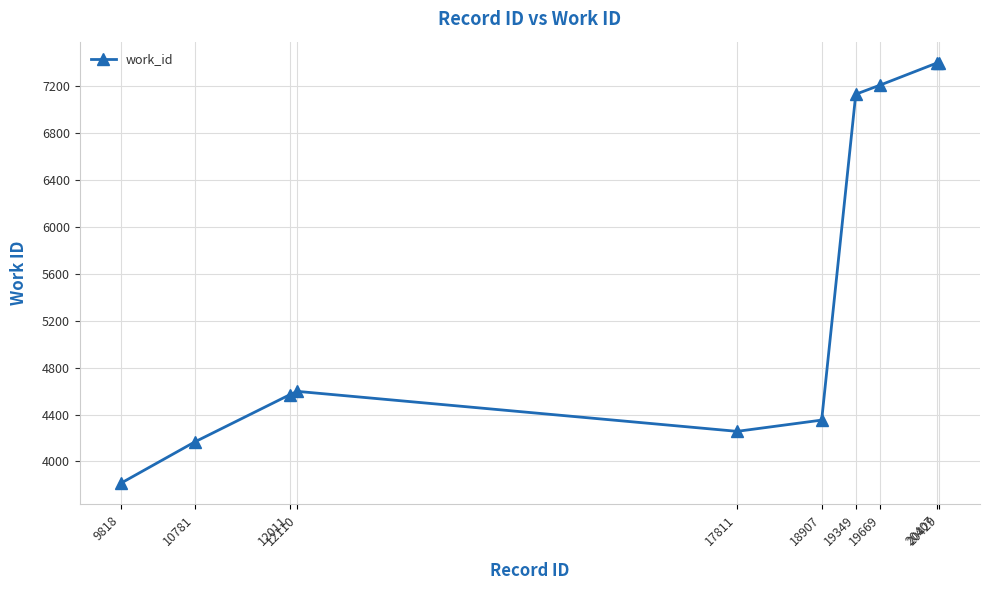

The value at 19669 is 1722. True or false?

False